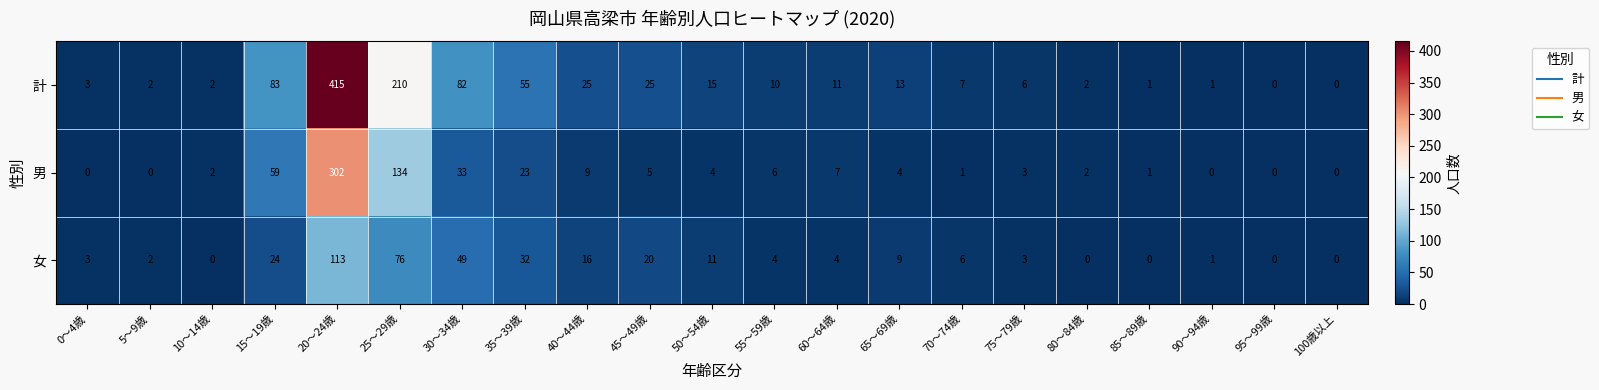

The 計 series shows 415 at 20～24歳. True or false?

True